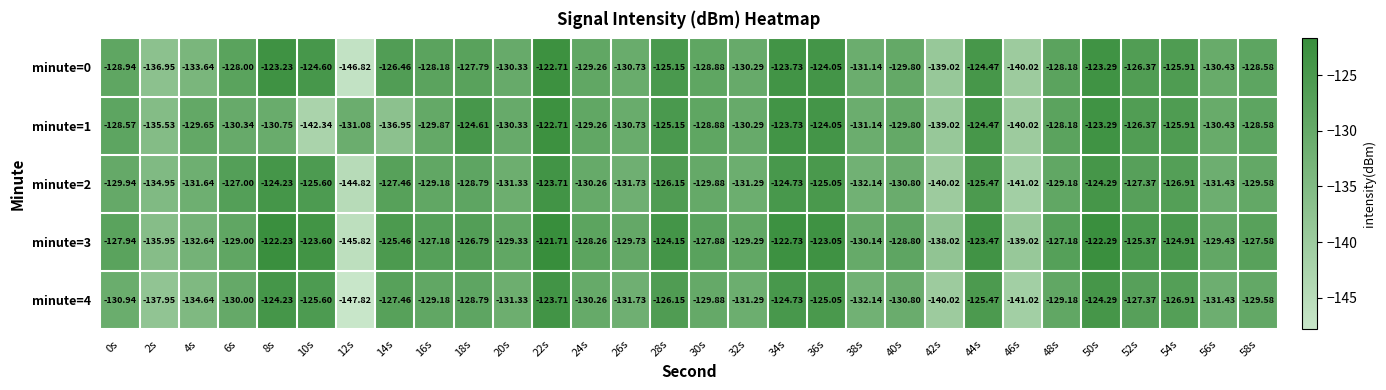

Is the value of minute=0 at 34s greater than the value of minute=3 at 50s?

No